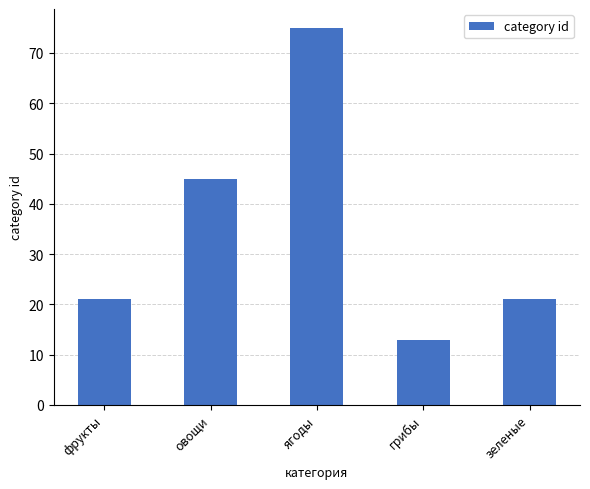

What is the difference between the second highest and second lowest values?

24